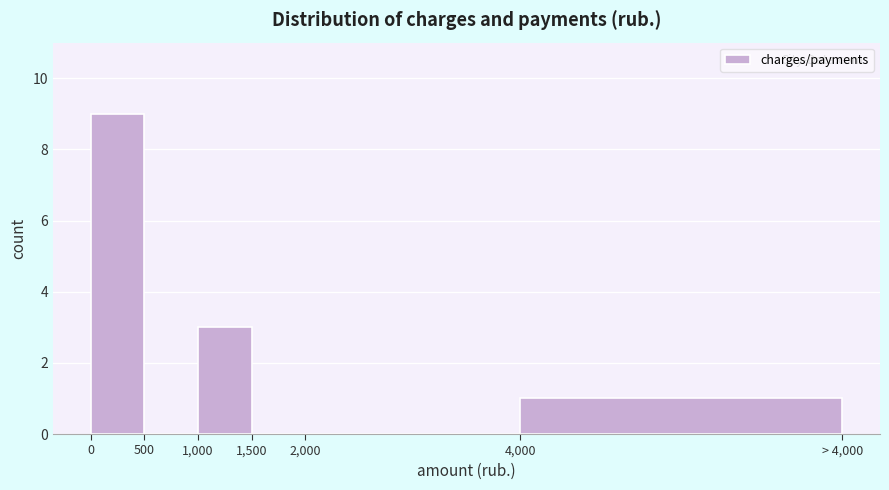

Reading left to right, extract all data points from this chart.

0=9	500=0	1,000=3	1,500=0	2,000=0	4,000=1